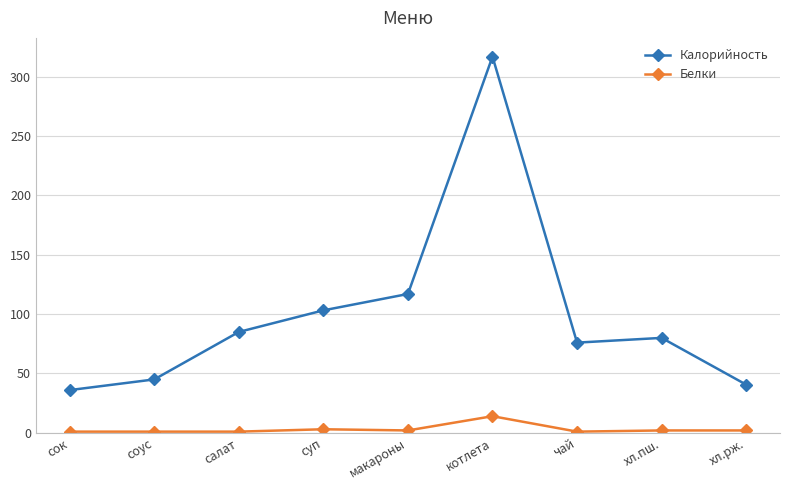

Does the chart have visible grid lines?

Yes